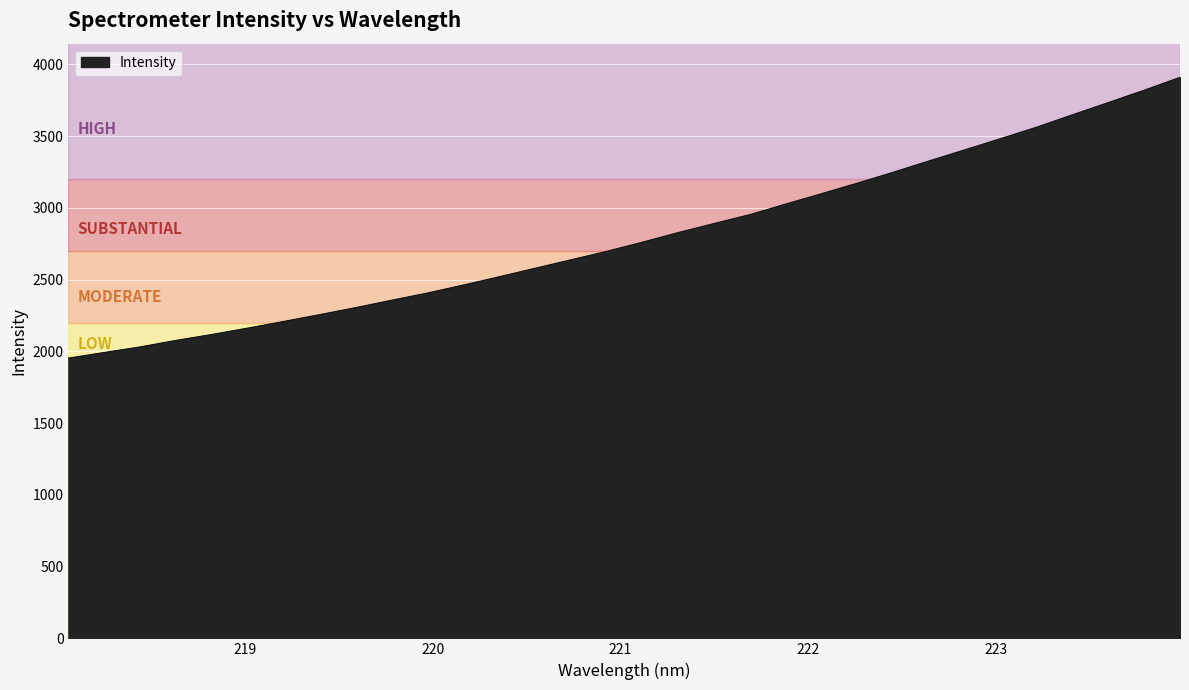

What is the minimum value shown in the chart?

1953.0